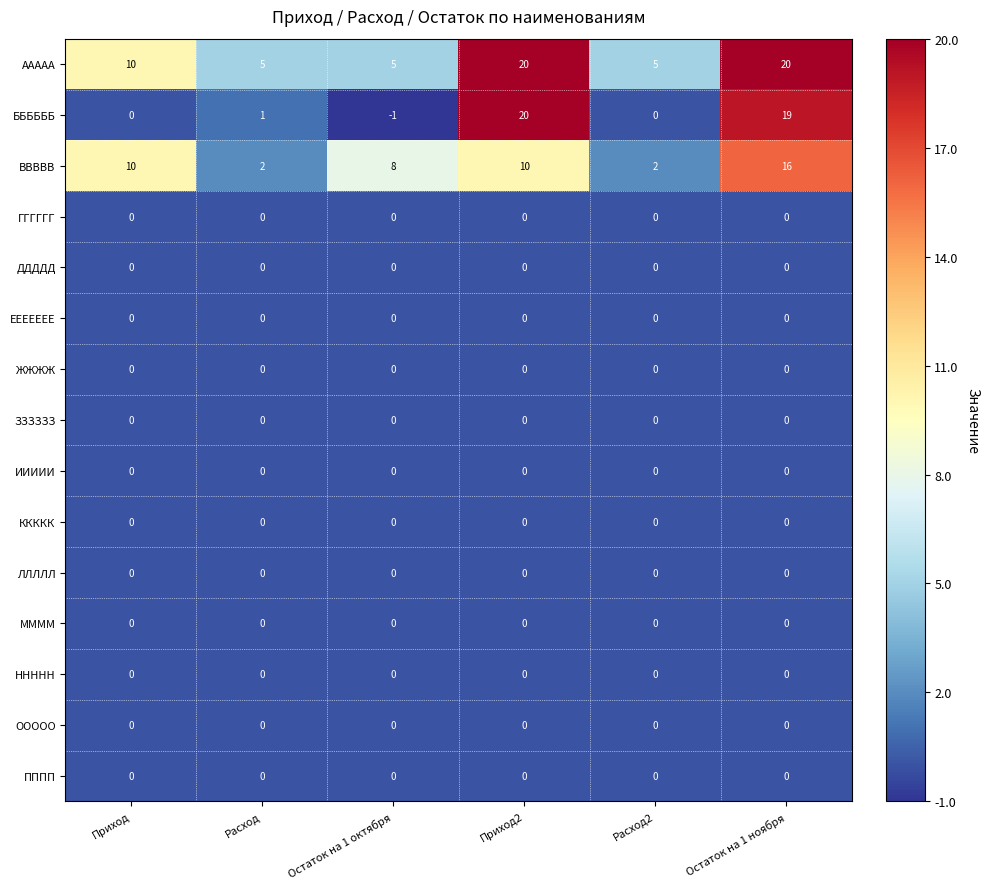

What is the total value across all series at Приход2?

50